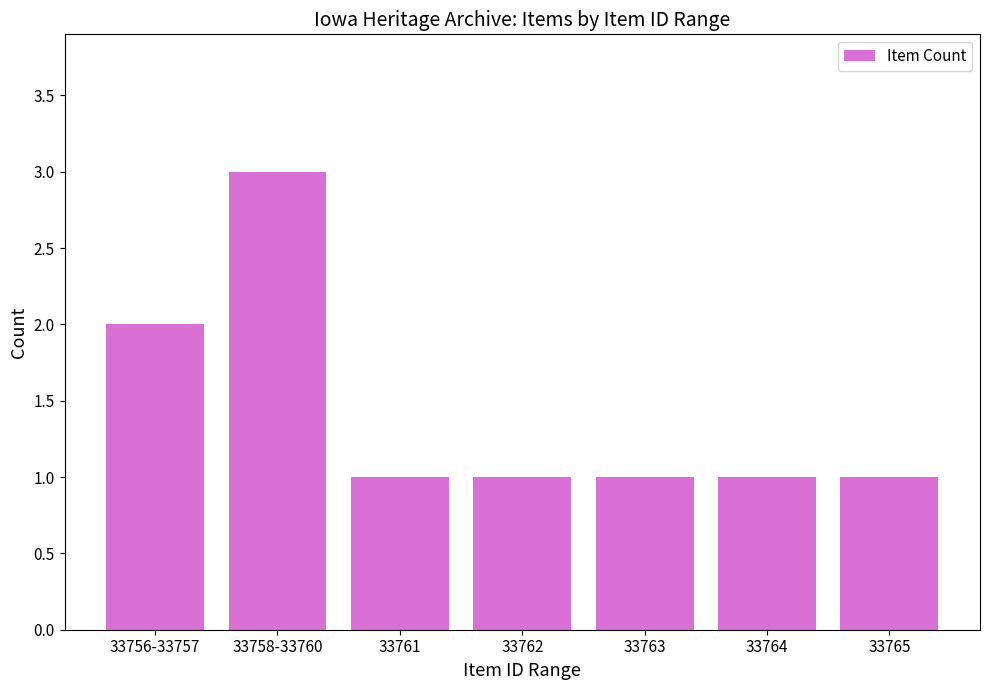

Does the chart contain stacked bars?

No